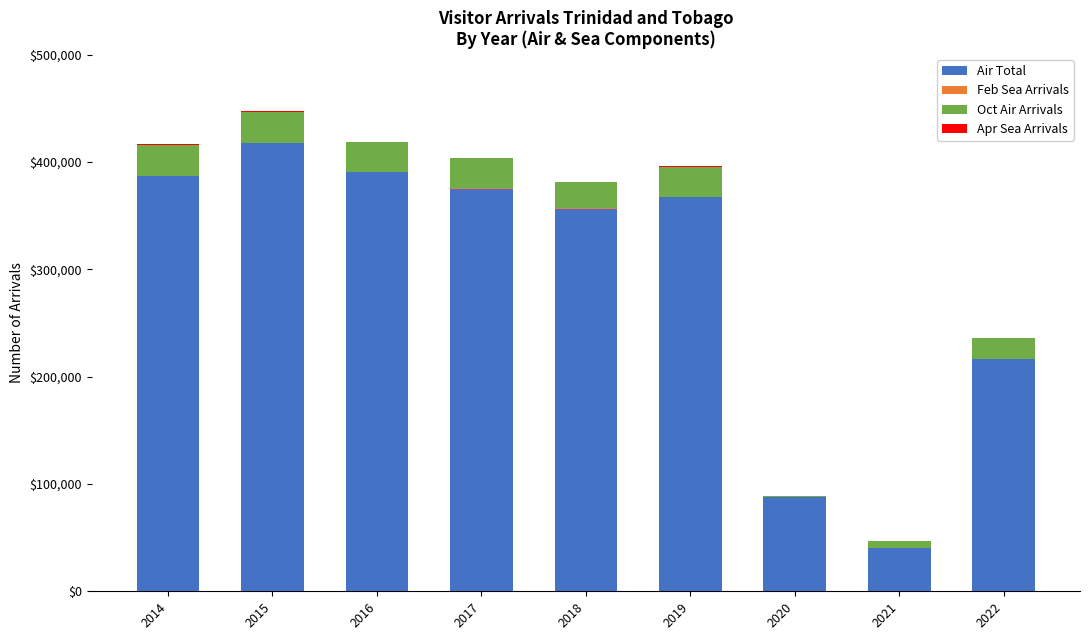

What is the highest value of the Air Total series?

417338